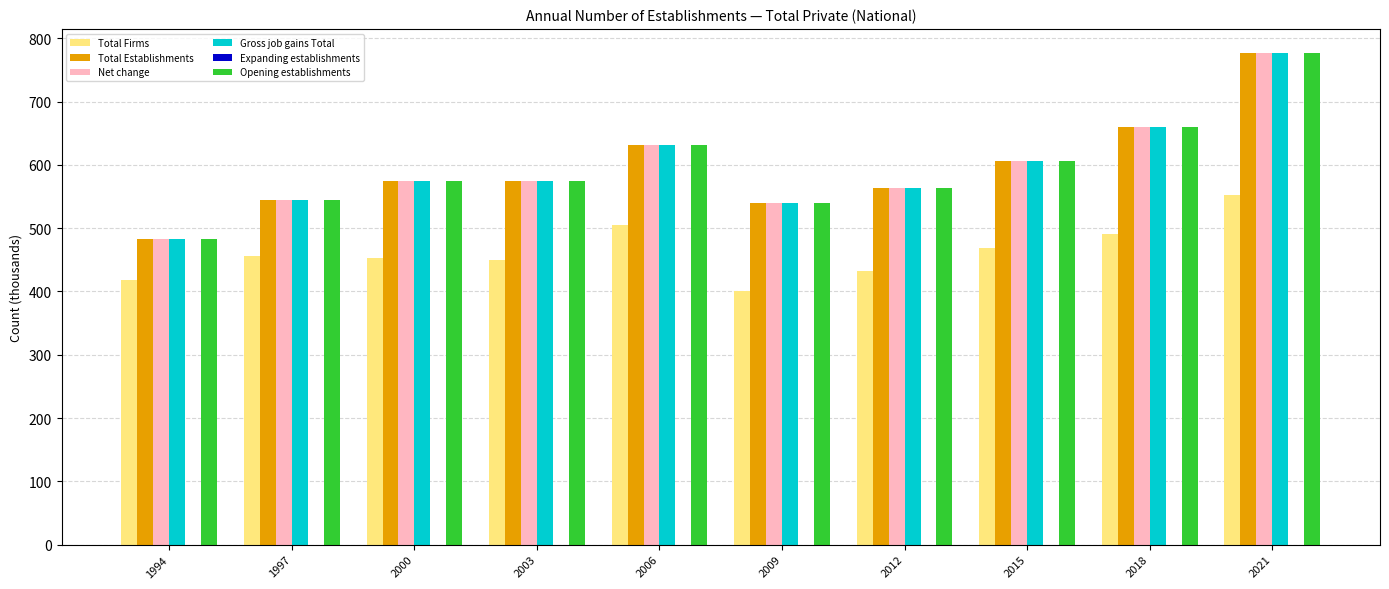

What is the total value across all series at 2006?

3029.8